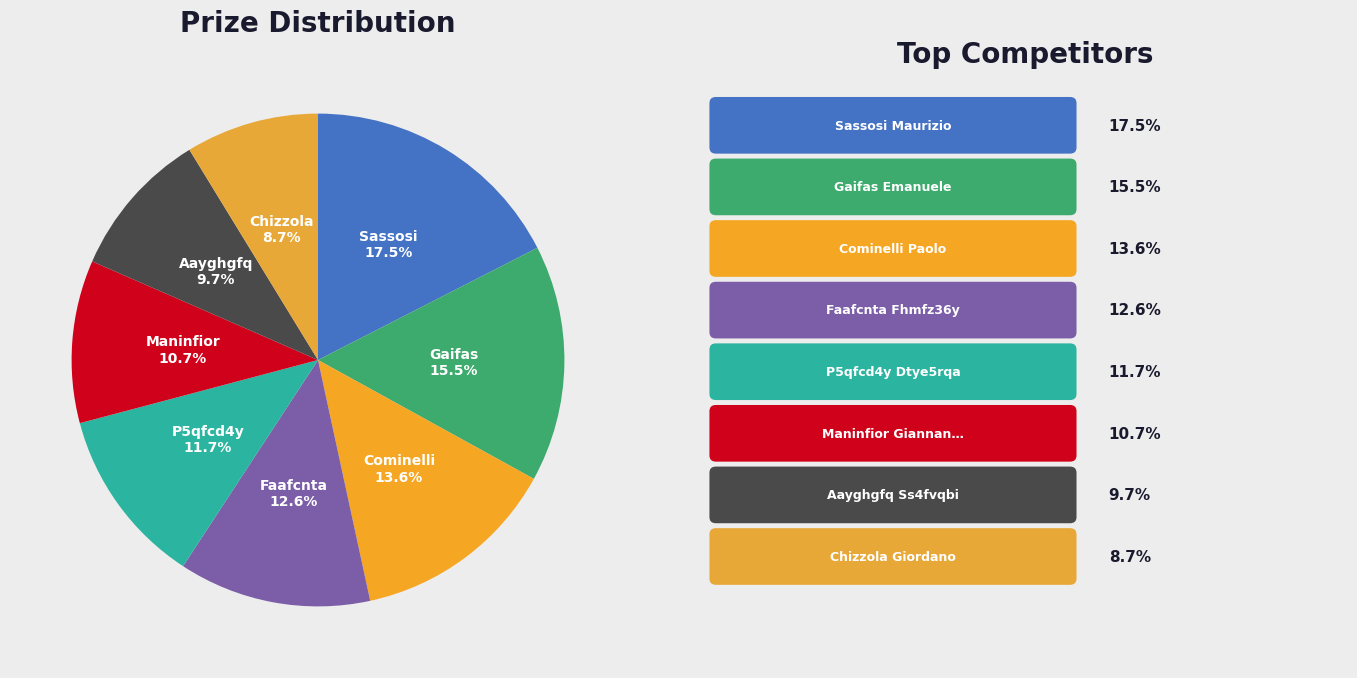

Which category has the biggest portion of the pie?

Sassosi Maurizio